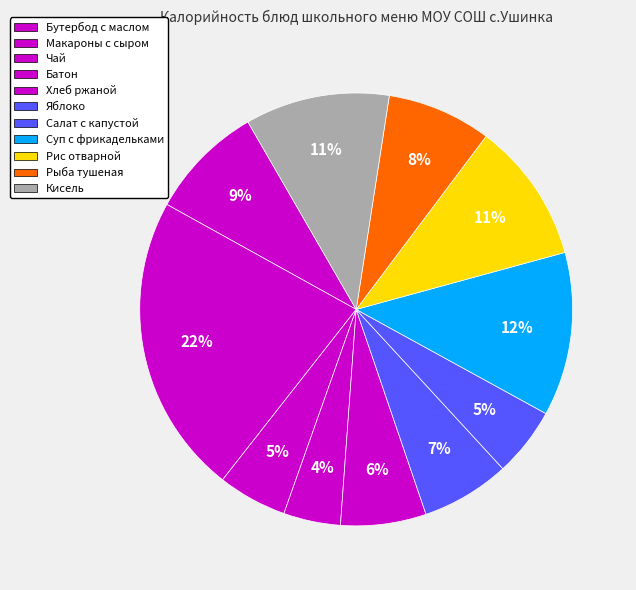

What percentage is the Кисель slice, to the nearest percent?

11%